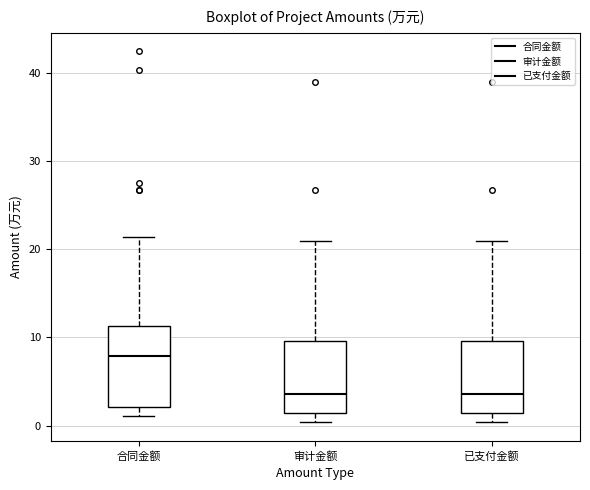

Reading left to right, read every box against the y-axis: the position of its median line, the range the box covers, and the ends of its whiskers. The values are not printed on the chart, so give them approximately, as read against the axis.

合同金额: median 8, box 2 to 11, whiskers 1 to 21
审计金额: median 4, box 1 to 10, whiskers 0 to 21
已支付金额: median 4, box 1 to 10, whiskers 0 to 21